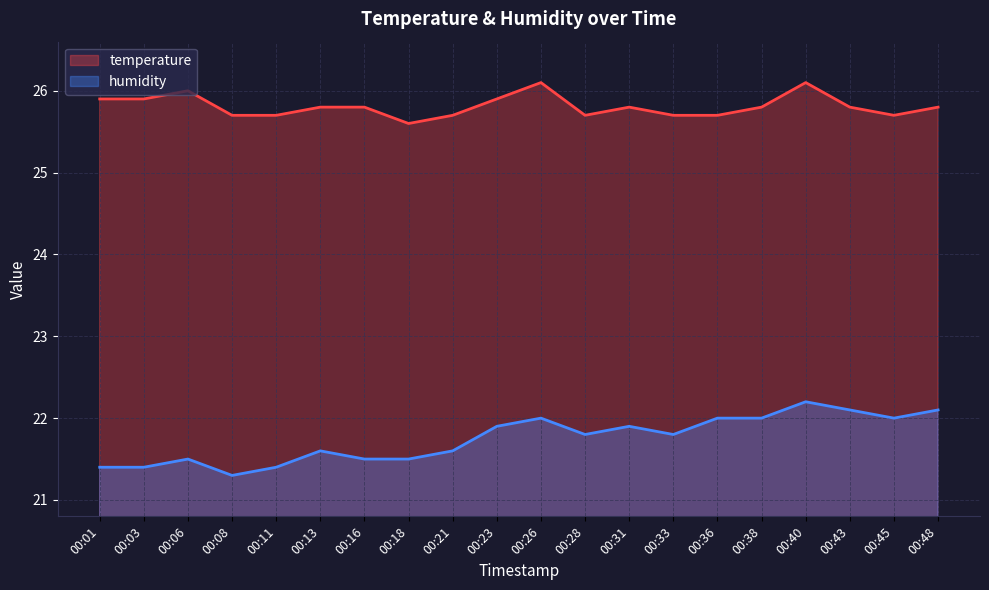

True or false: humidity has a value of 29.2 at 00:18.

False